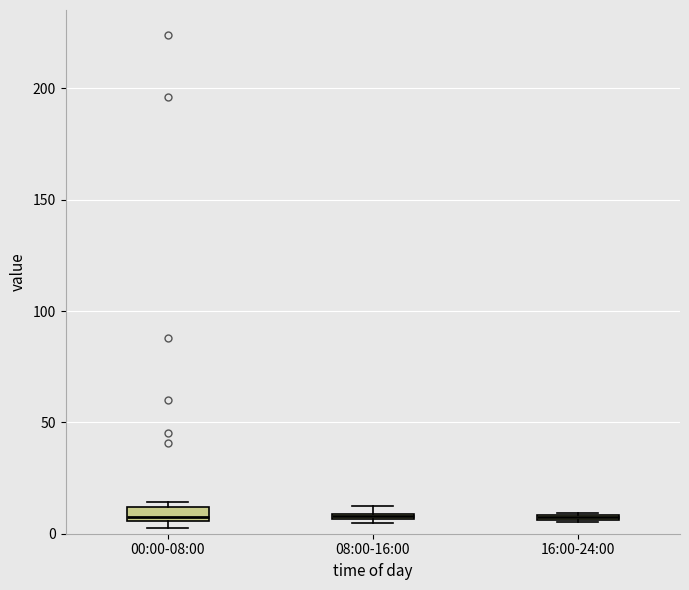

Where is the lower edge of the box for 08:00-16:00 on the y-axis? The values are not printed on the chart, so give them approximately, as read against the axis.

5